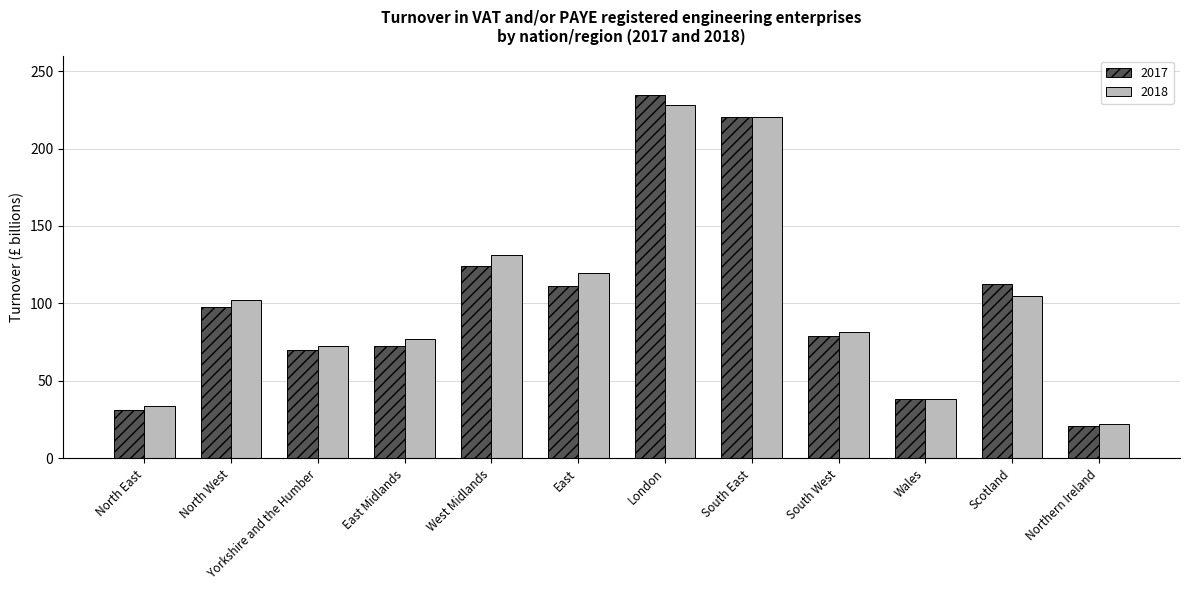

How many bars are there in total?

24